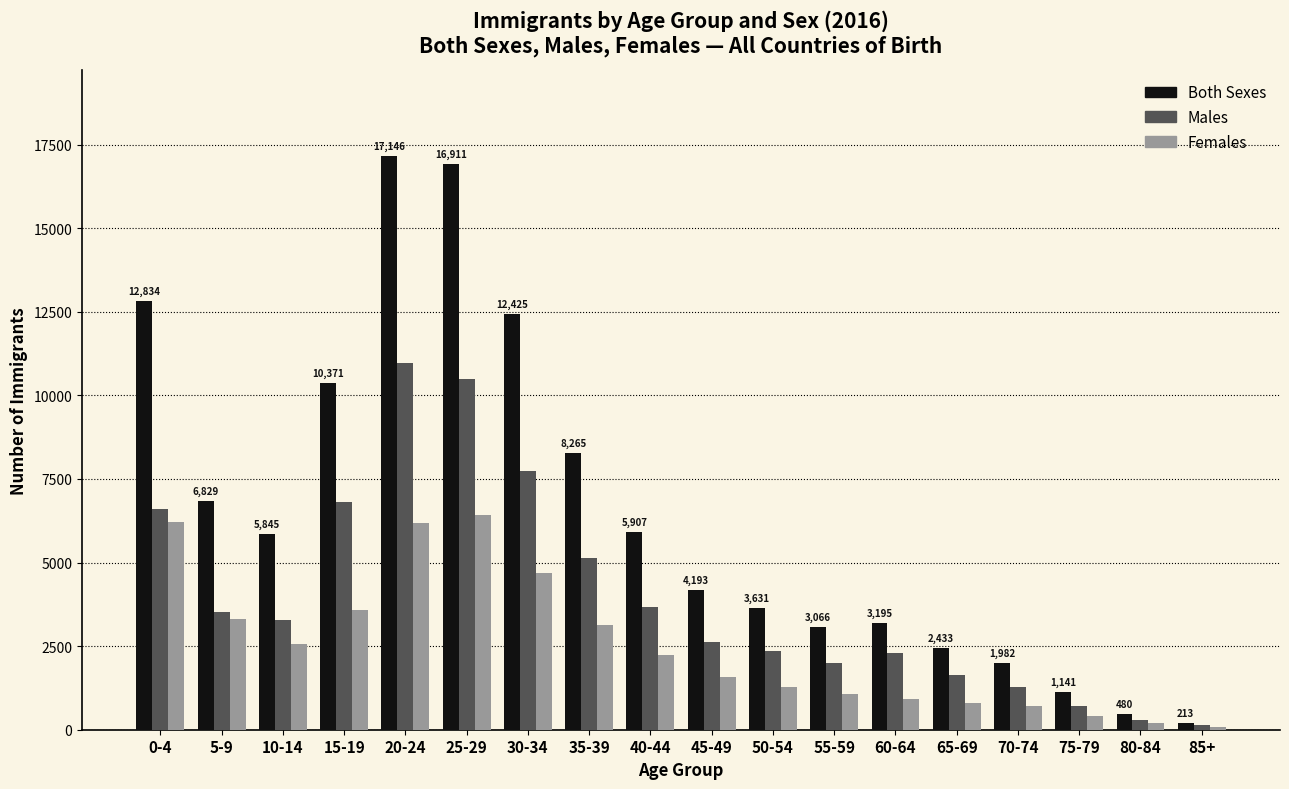

At which label is Both Sexes closest to 8679?

35-39